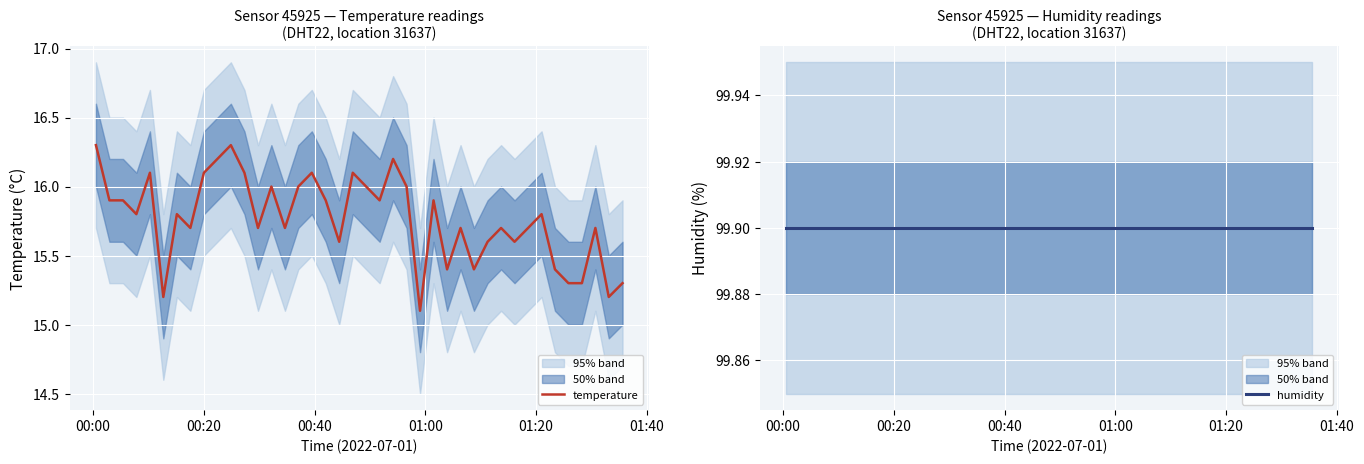

What is the lowest value of the temperature series?

15.1